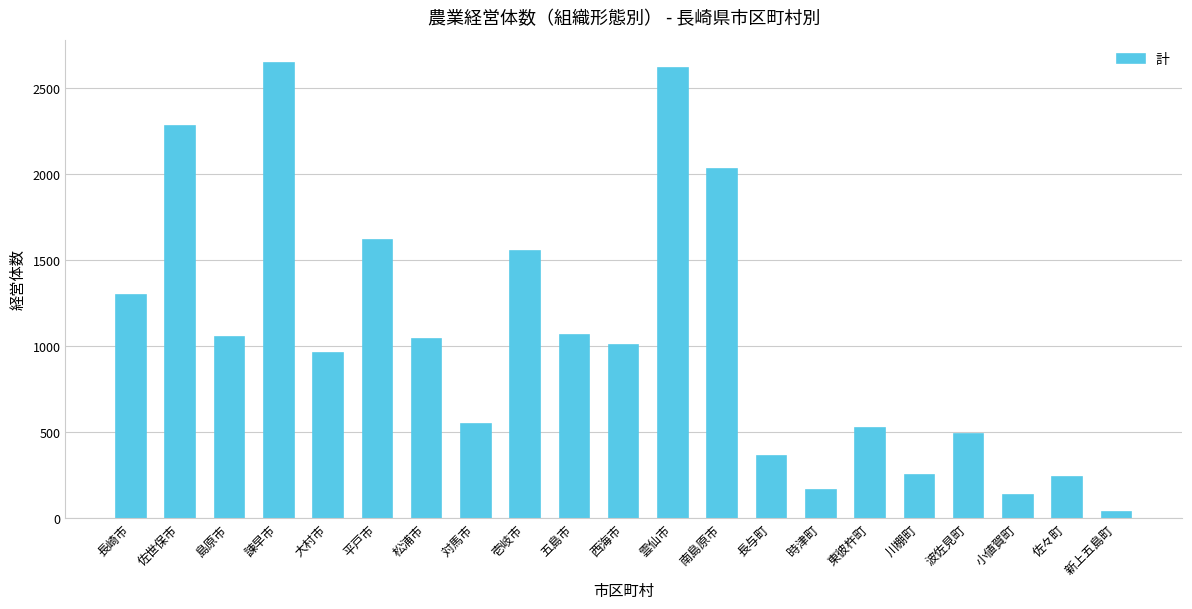

What is the maximum value shown in the chart?

2647